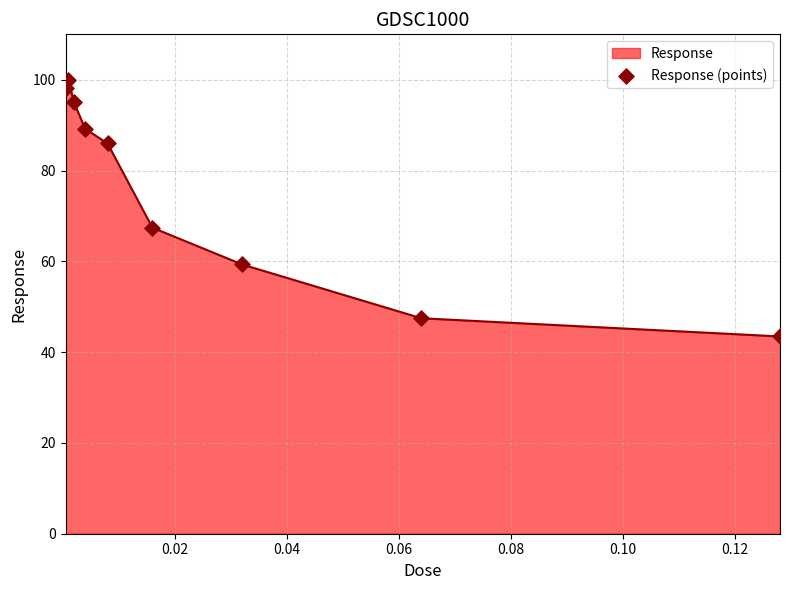

What is the minimum value shown in the chart?

43.5